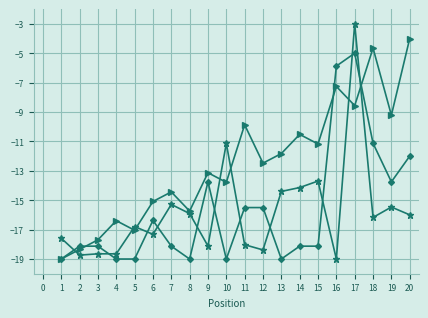

What is the spread (max minus min) of values at 20?

12.0